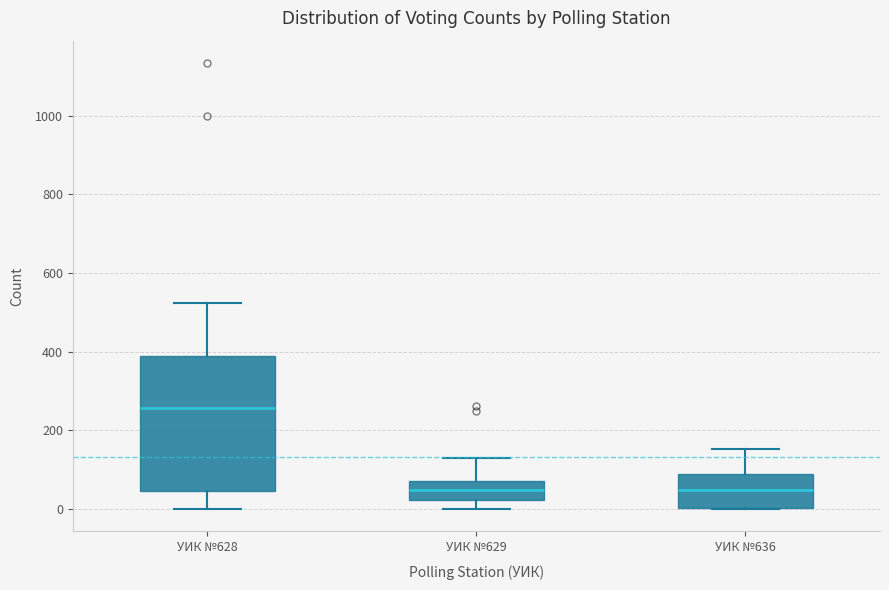

Reading left to right, read every box against the y-axis: the position of its median line, the range the box covers, and the ends of its whiskers. The values are not printed on the chart, so give them approximately, as read against the axis.

УИК №628: median 260, box 40 to 400, whiskers 0 to 520
УИК №629: median 40, box 20 to 80, whiskers 0 to 120
УИК №636: median 40, box 0 to 80, whiskers 0 to 160